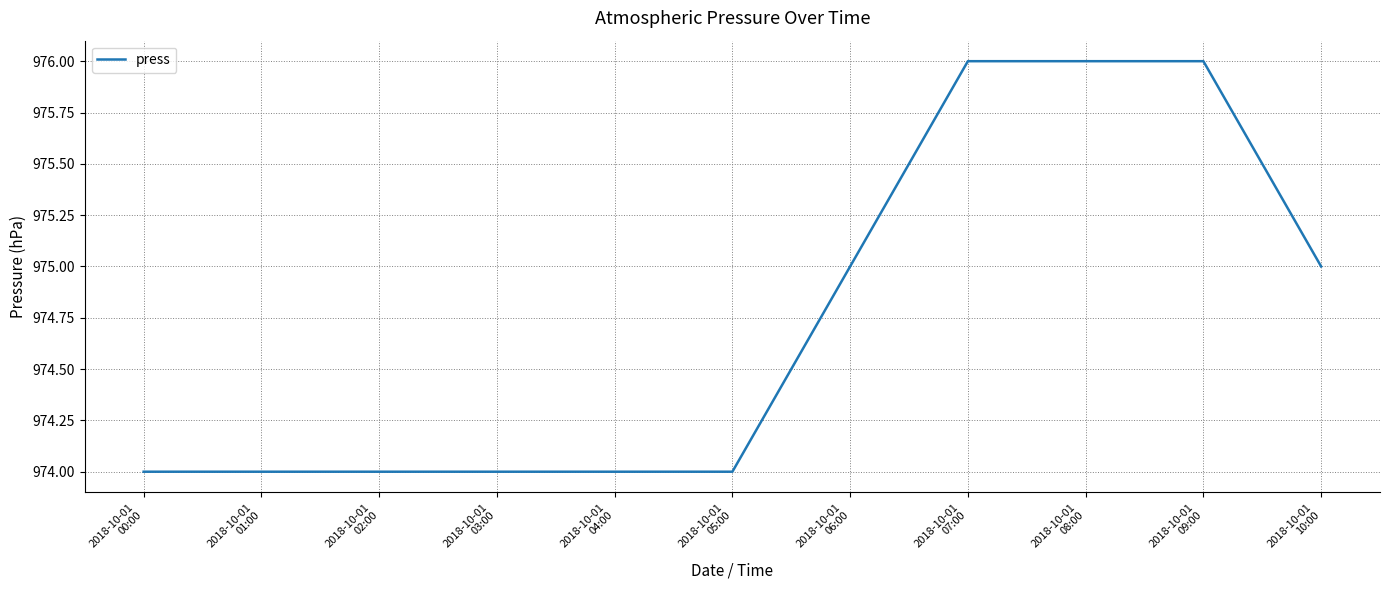

The chart shows a value of 974 at 2018-10-01
03:00. True or false?

True